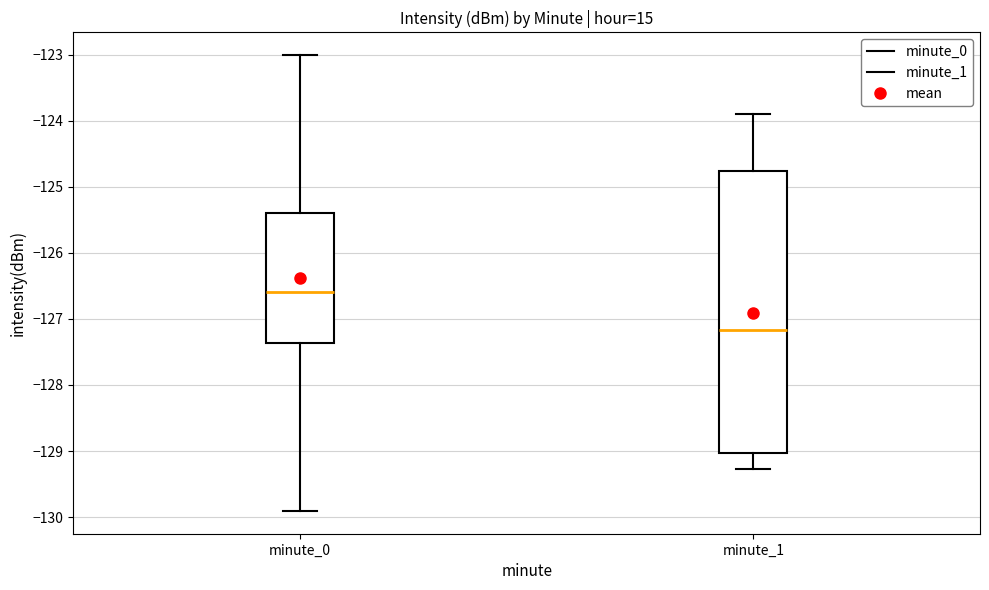

Reading left to right, read every box against the y-axis: the position of its median line, the range the box covers, and the ends of its whiskers. The values are not printed on the chart, so give them approximately, as read against the axis.

minute_0: median -126.6, box -127.4 to -125.4, whiskers -129.9 to -123.0
minute_1: median -127.2, box -129.0 to -124.8, whiskers -129.3 to -123.9